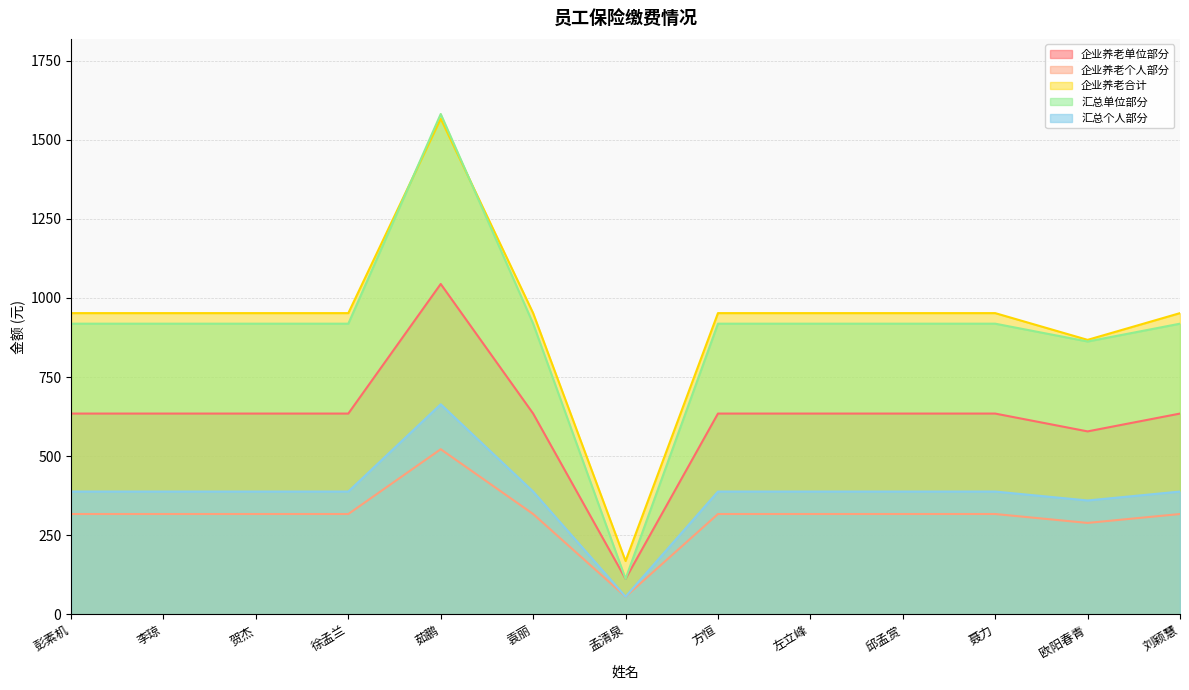

True or false: 企业养老个人部分 has a value of 317.4 at 彭素机.

True